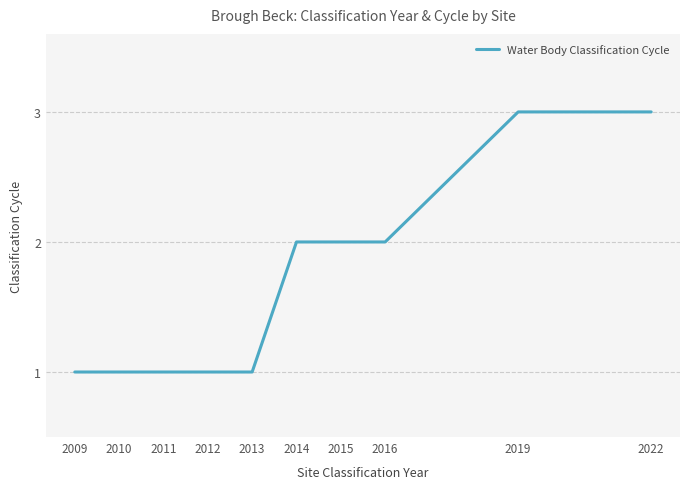

The value at 2012 is 0. True or false?

False